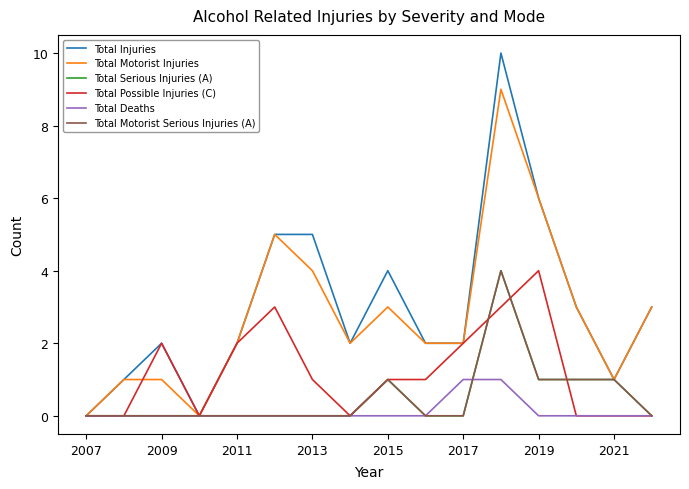

Does the chart display data point markers on the line(s)?

No